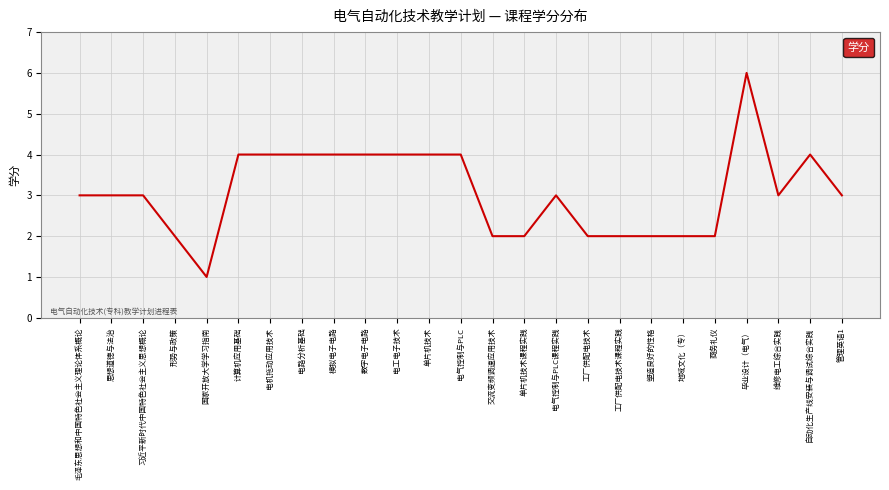

What is the smallest value displayed?

1